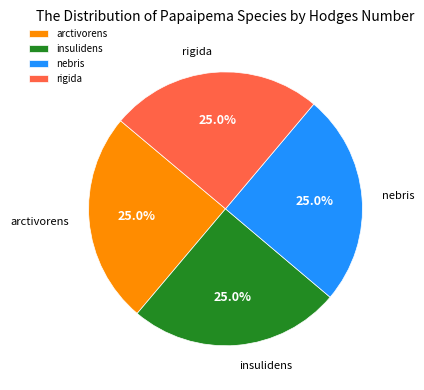

To the nearest percent, what portion does nebris represent?

25%